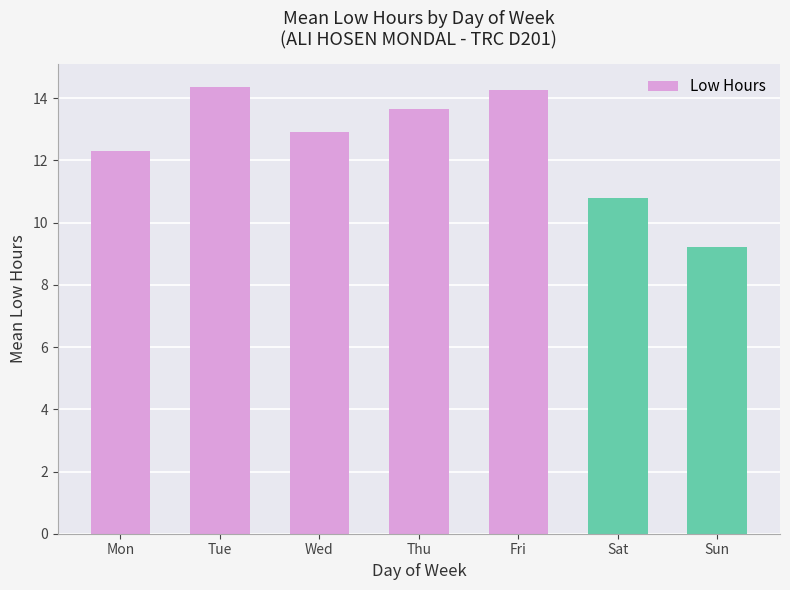

At which label is the value closest to 11?

Sat